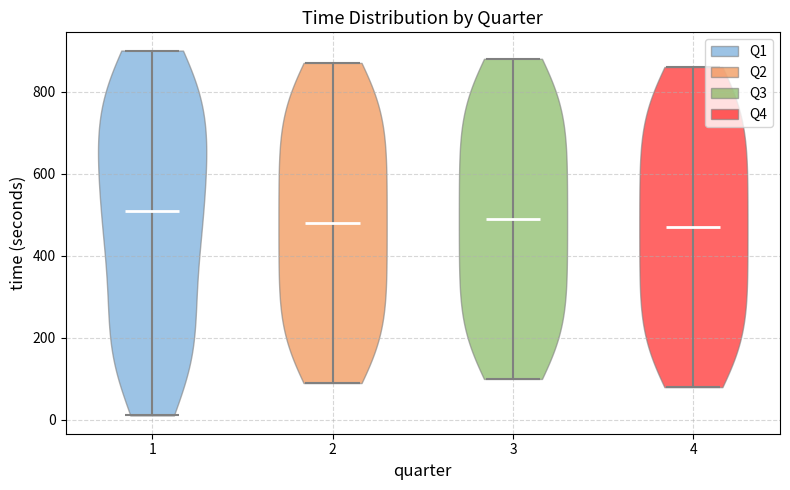

Reading left to right, read every violin against the y-axis: where its median line is, and the lowest and highest points it reaches. The values are not printed on the chart, so give them approximately, as read against the axis.

1: median line 520, lowest point 20, highest point 900
2: median line 480, lowest point 100, highest point 880
3: median line 500, lowest point 100, highest point 880
4: median line 480, lowest point 80, highest point 860